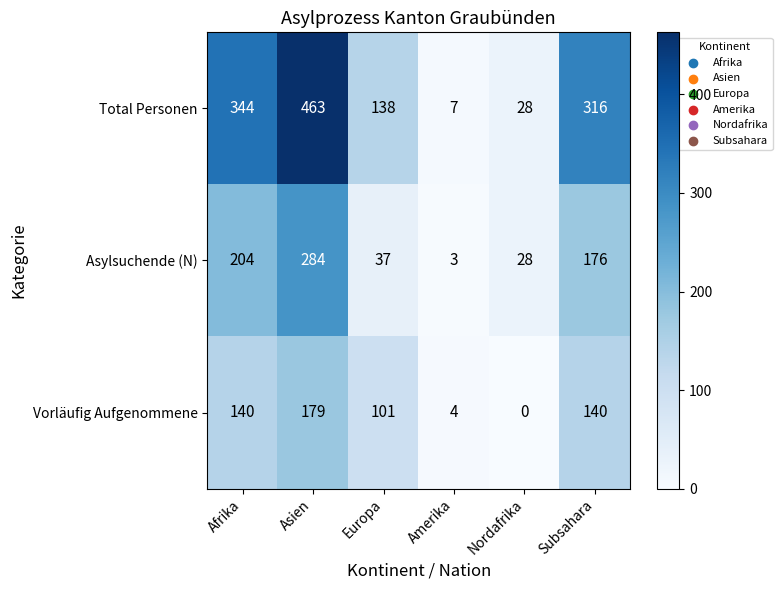

How many data points does each series have?

6